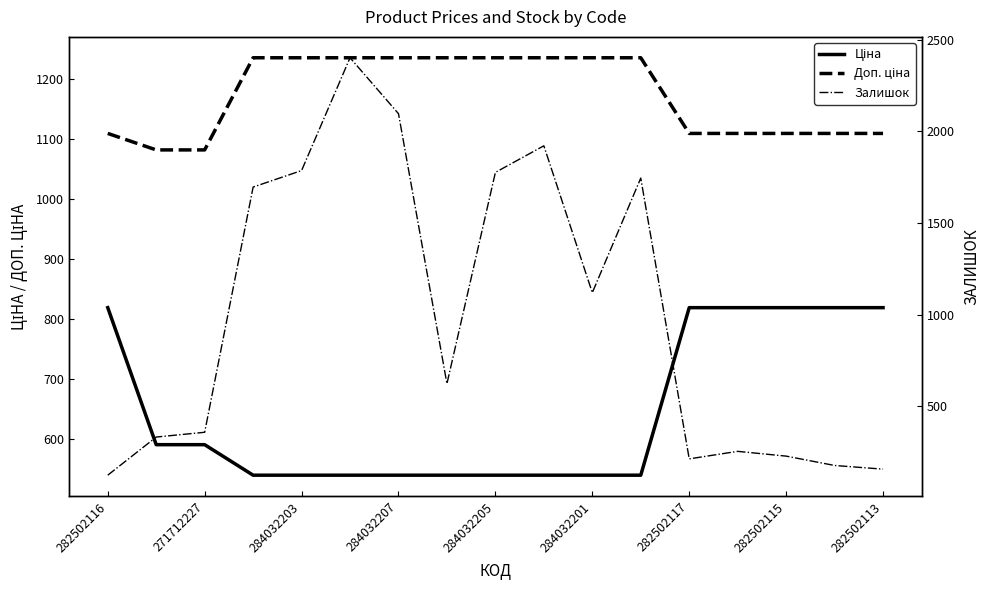

What is the difference between the maximum and minimum values in the Доп. ціна series?

153.7